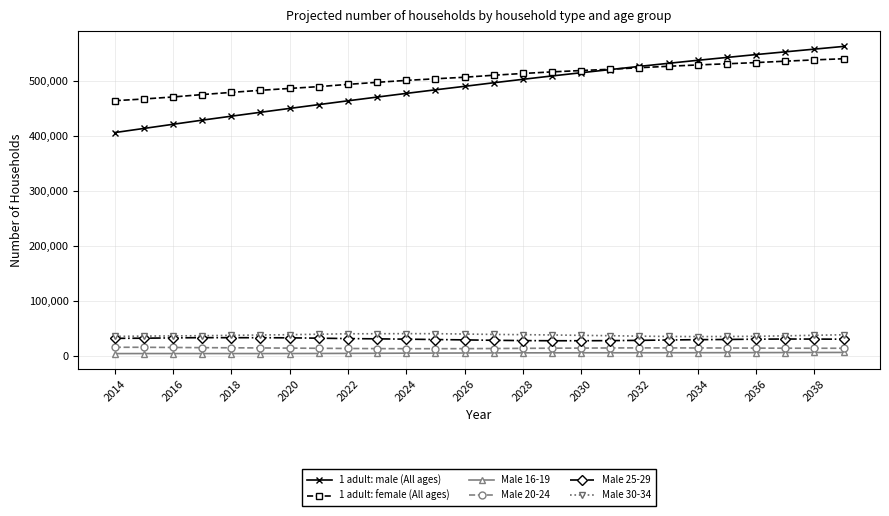

Which series has the widest spread of values?

1 adult: male (All ages)